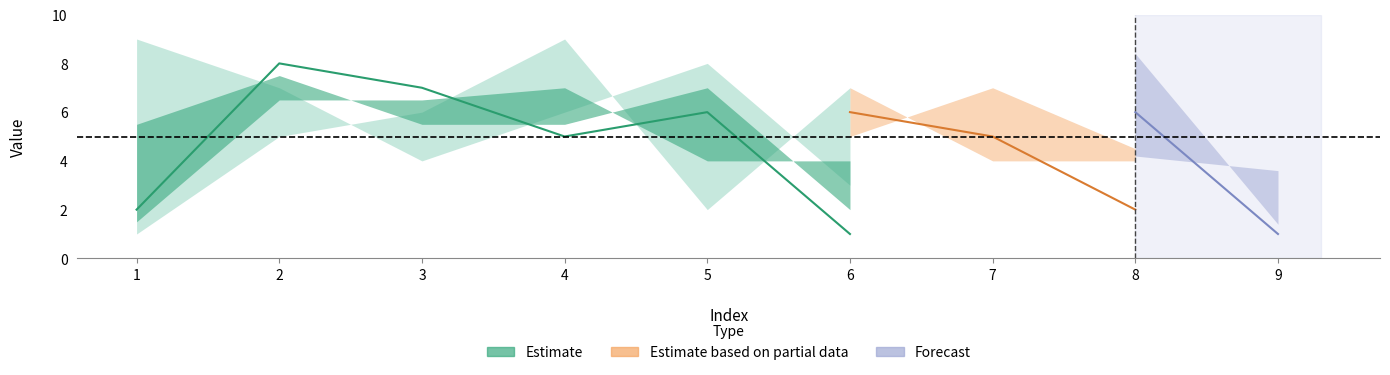

How many data points in col_7 are less than 5?

4